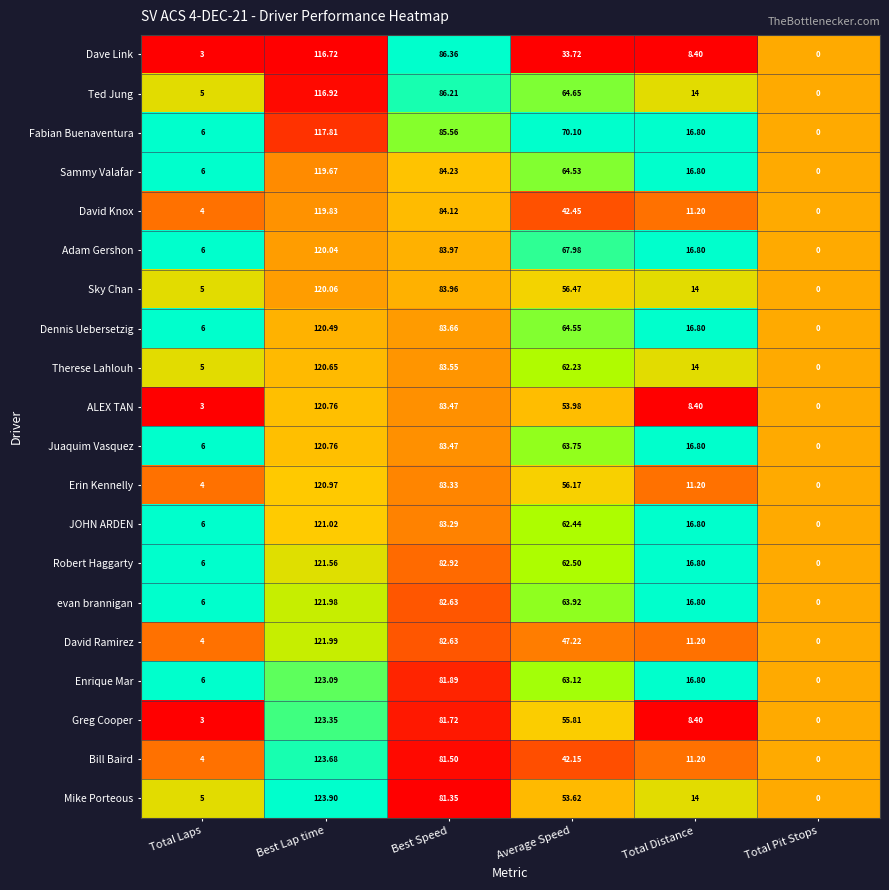

Rank the series at Average Speed from highest to lowest value.

Fabian Buenaventura, Adam Gershon, Ted Jung, Dennis Uebersetzig, Sammy Valafar, evan brannigan, Juaquim Vasquez, Enrique Mar, Robert Haggarty, JOHN ARDEN, Therese Lahlouh, Sky Chan, Erin Kennelly, Greg Cooper, ALEX TAN, Mike Porteous, David Ramirez, David Knox, Bill Baird, Dave Link